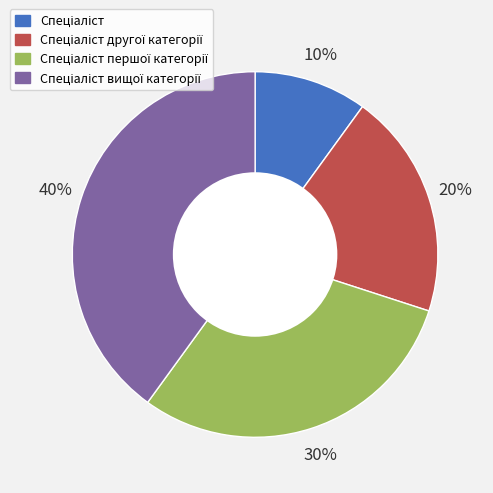

Count the number of slices in the pie.

4